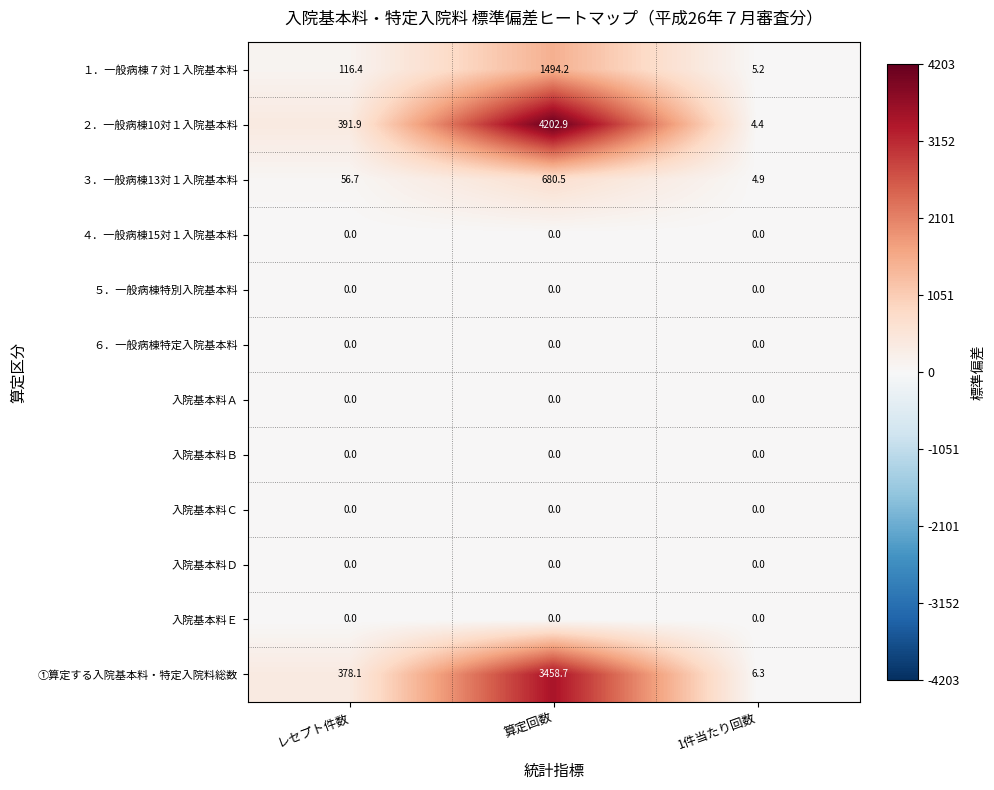

At how many categories does at least one series exceed 3290?

1